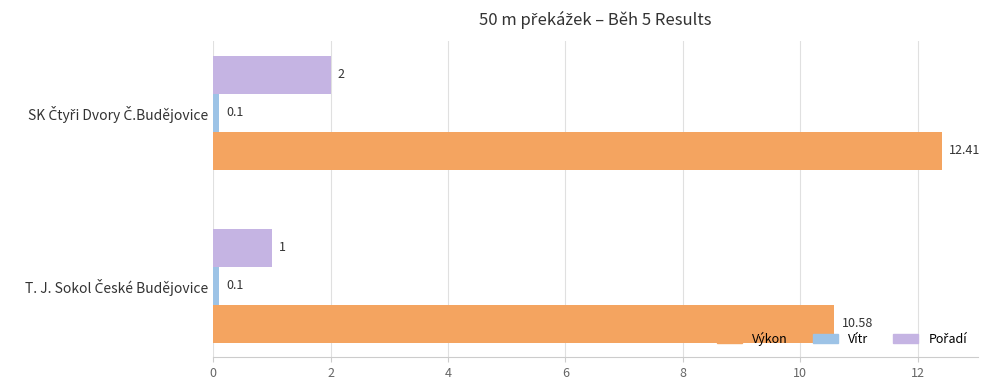

Which series has the widest spread of values?

Výkon